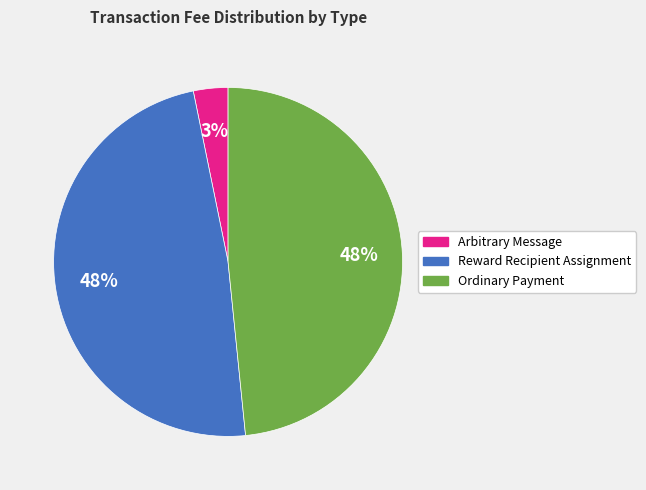

Count the number of slices in the pie.

3